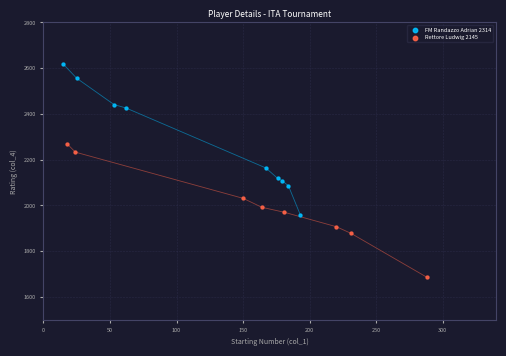

Which series has the largest Y range (max minus min)?

FM Randazzo Adrian 2314